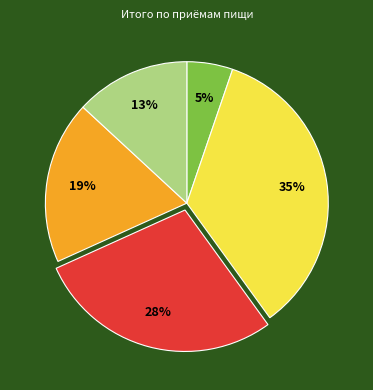

Is there any slice that represents more than half of the pie?

No